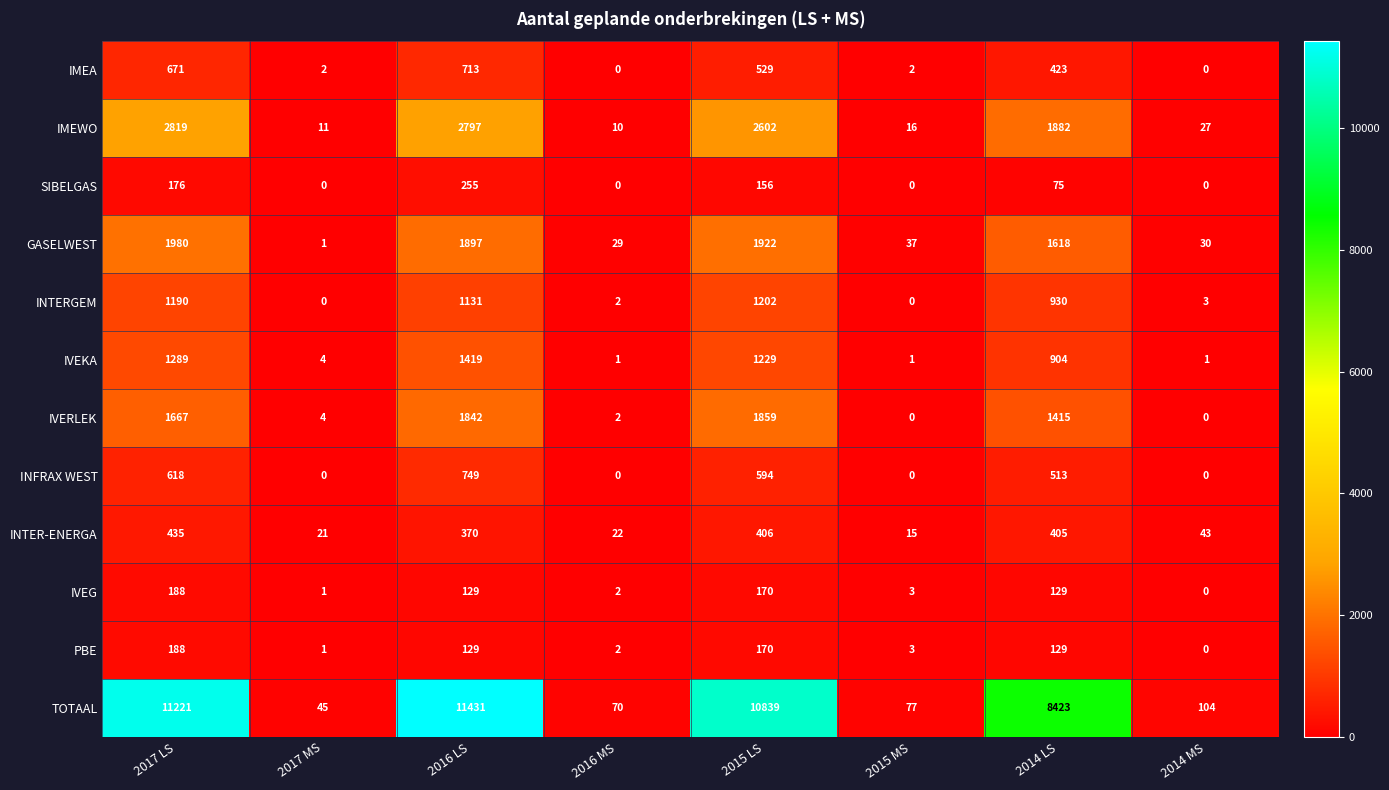

List the labels in order of GASELWEST value, largest first.

2017 LS, 2015 LS, 2016 LS, 2014 LS, 2015 MS, 2014 MS, 2016 MS, 2017 MS